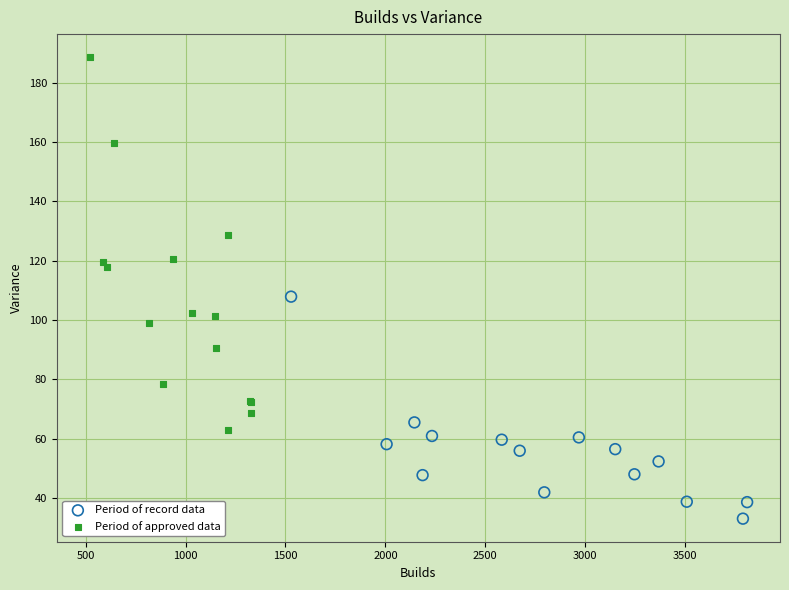

What are all the series names shown in the legend?

Period of record data, Period of approved data